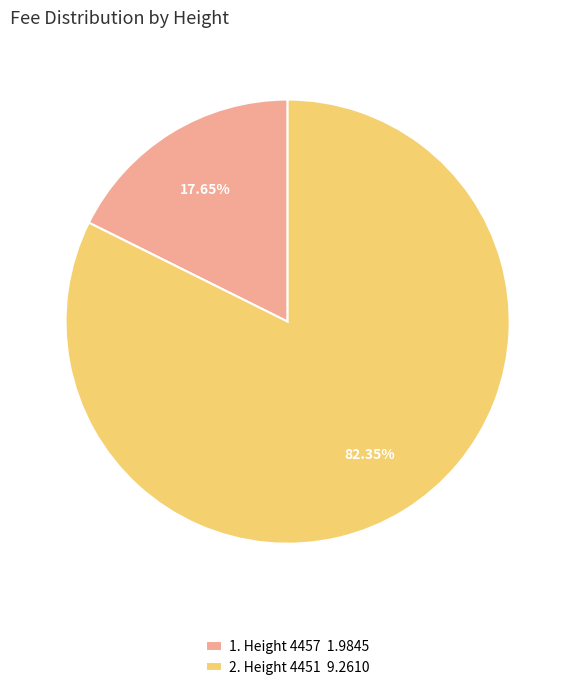

Rank the categories by value from lowest to highest.

1. Height 4457 1.9845, 2. Height 4451 9.2610